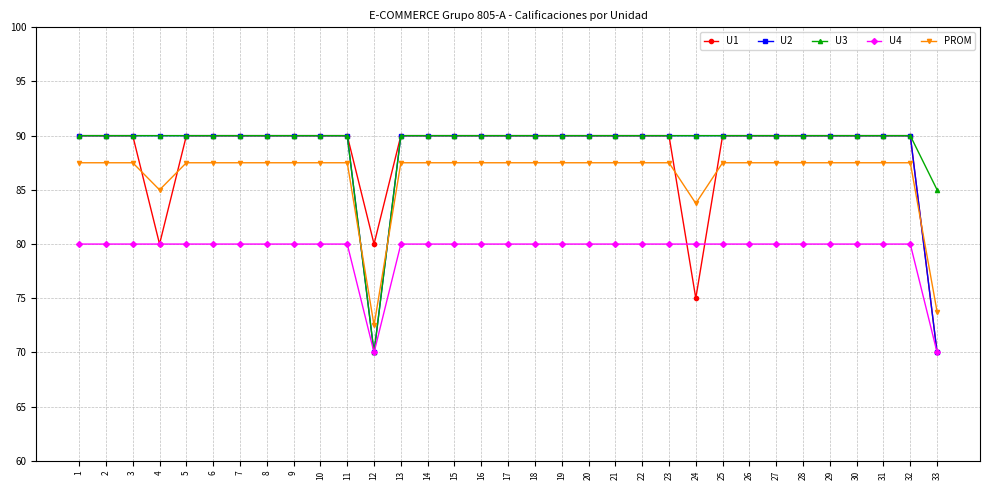

What is the value of the U2 point at the 24th from the left?

90.0